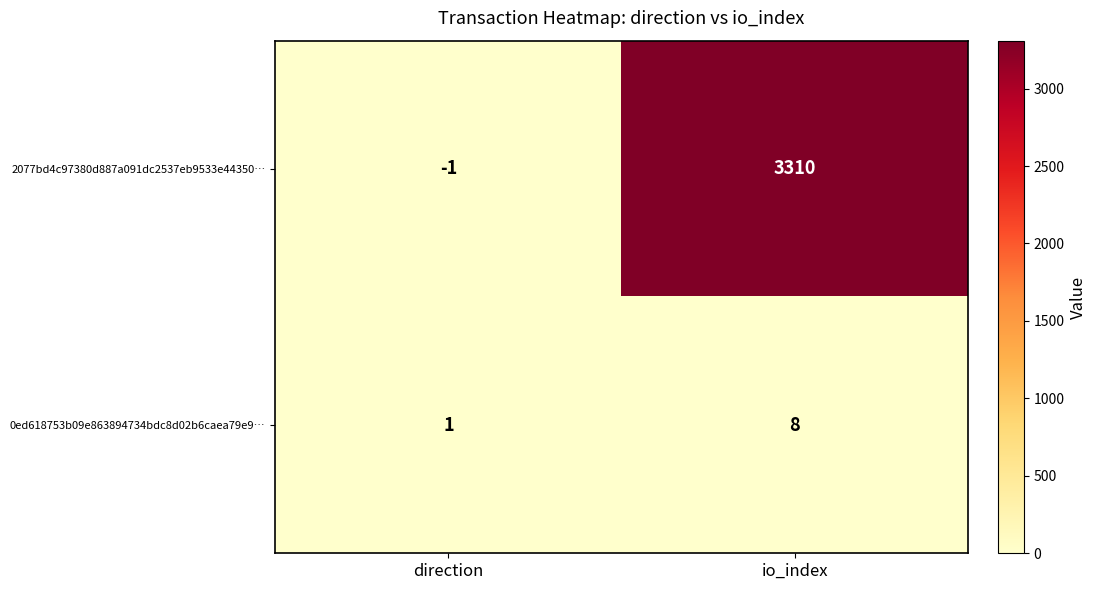

What is the approximate value of 2077bd4c97380d887a091dc2537eb9533e44350… at io_index?

3310